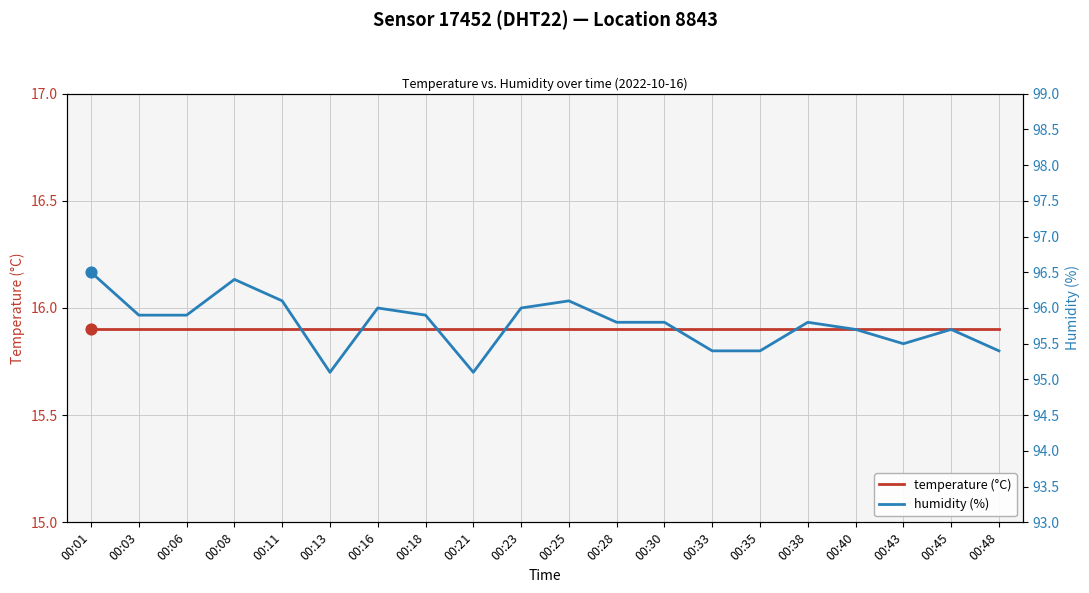

Which series has the largest total across all categories?

humidity (%)